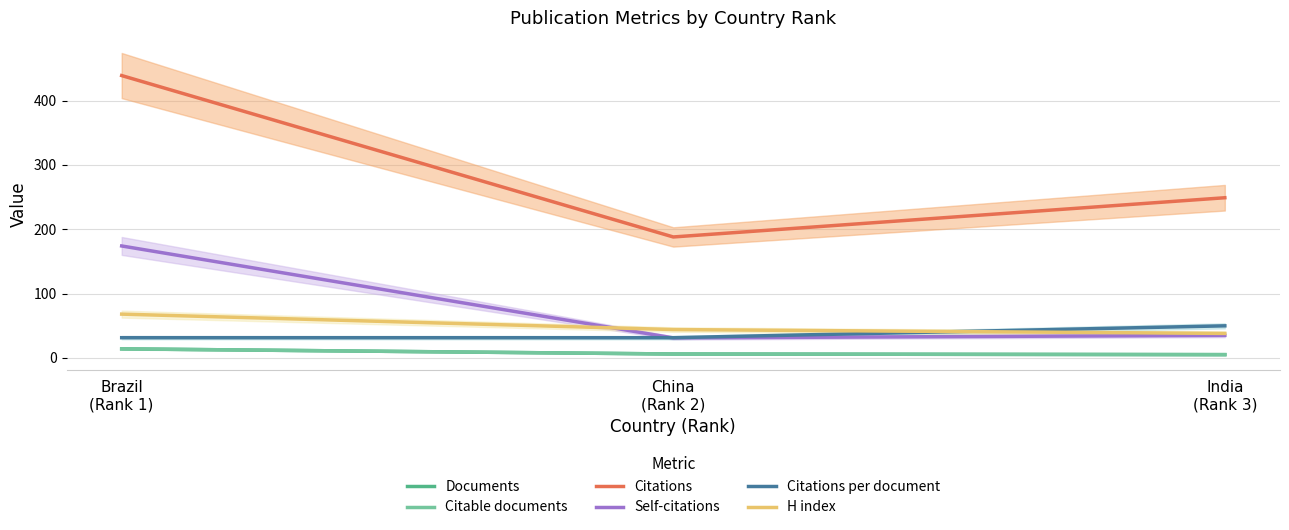

How many values in the Citations series exceed 249?

1